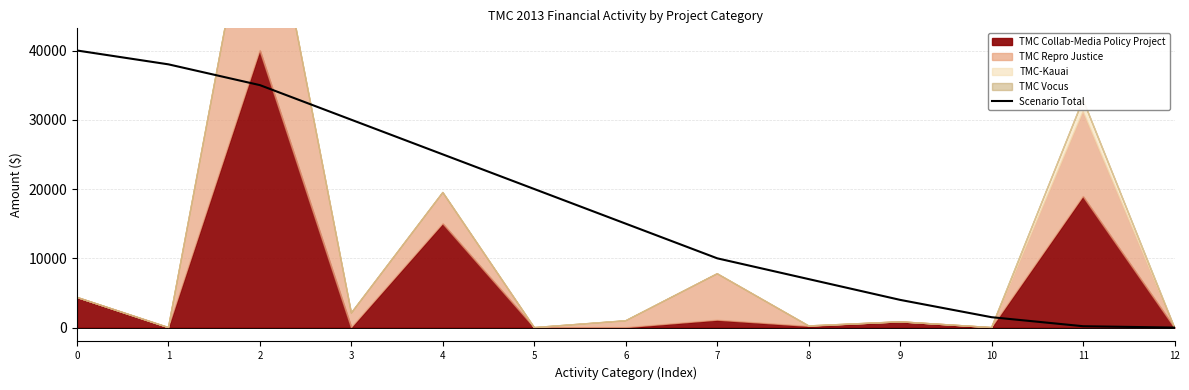

What is the average value?

17362